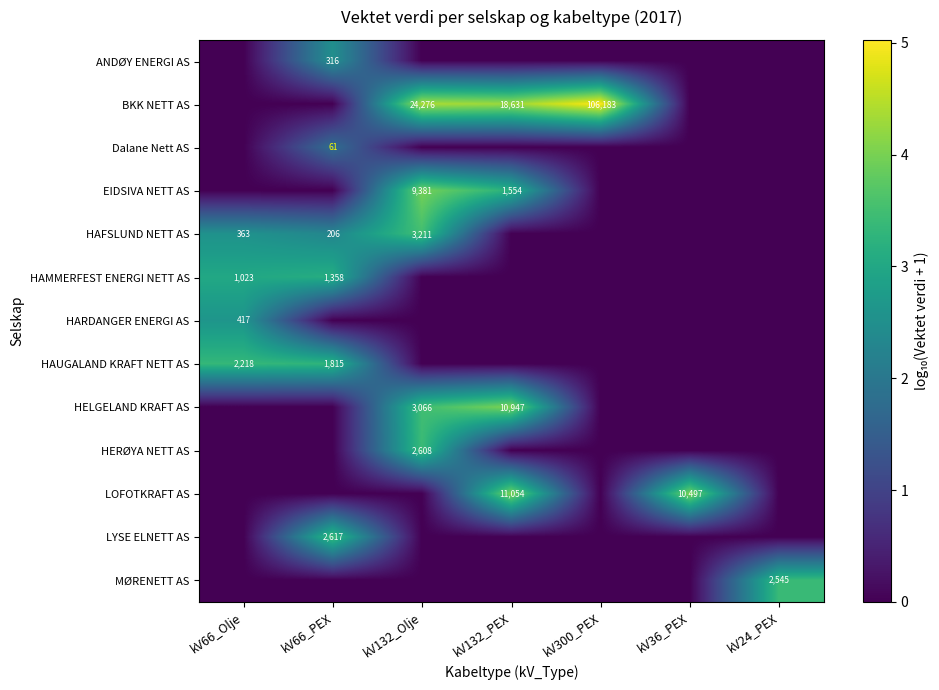

What is the difference between the HAFSLUND NETT AS values at kV132_Olje and kV66_PEX?

3005